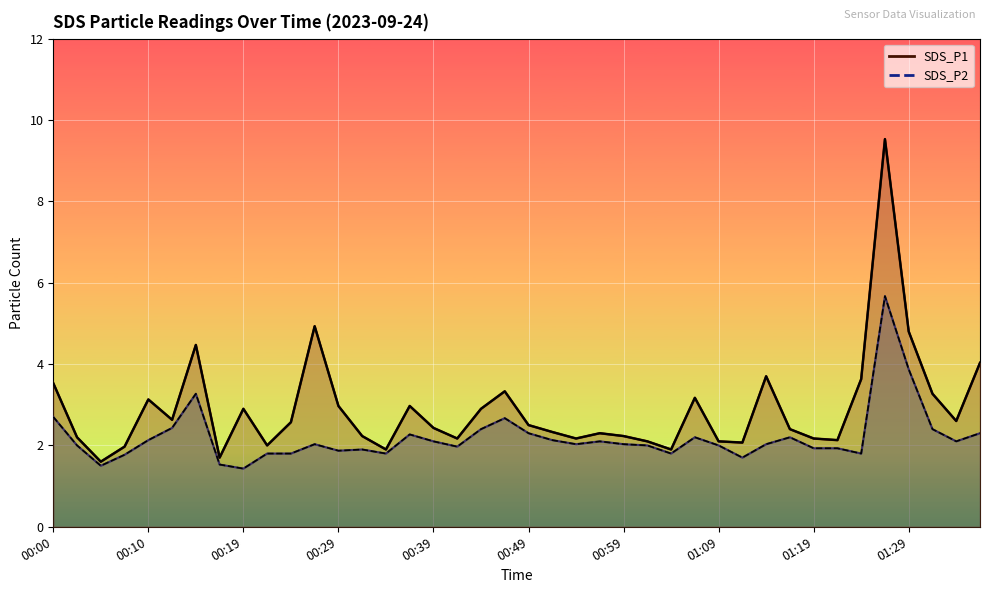

Which series has the largest total across all categories?

SDS_P1